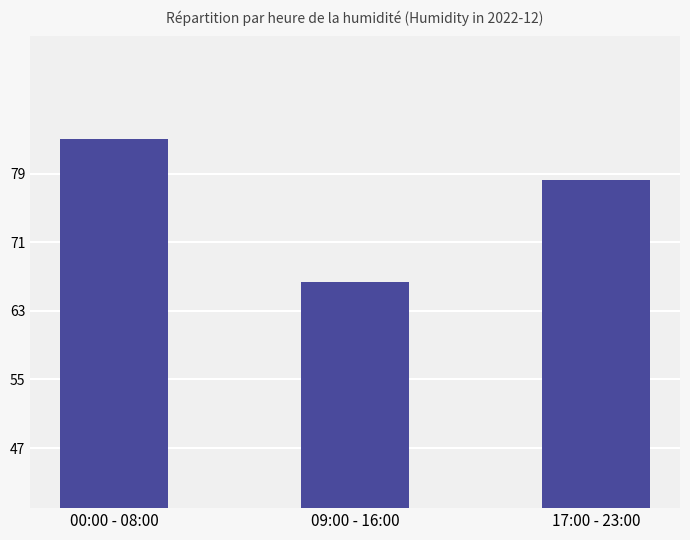

What is the smallest value displayed?

66.4